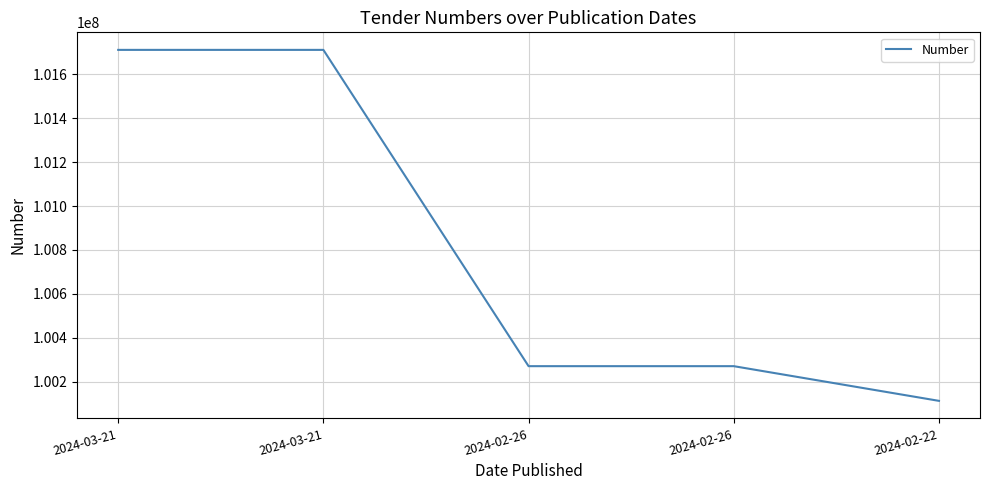

What is the greatest value displayed?

101712247